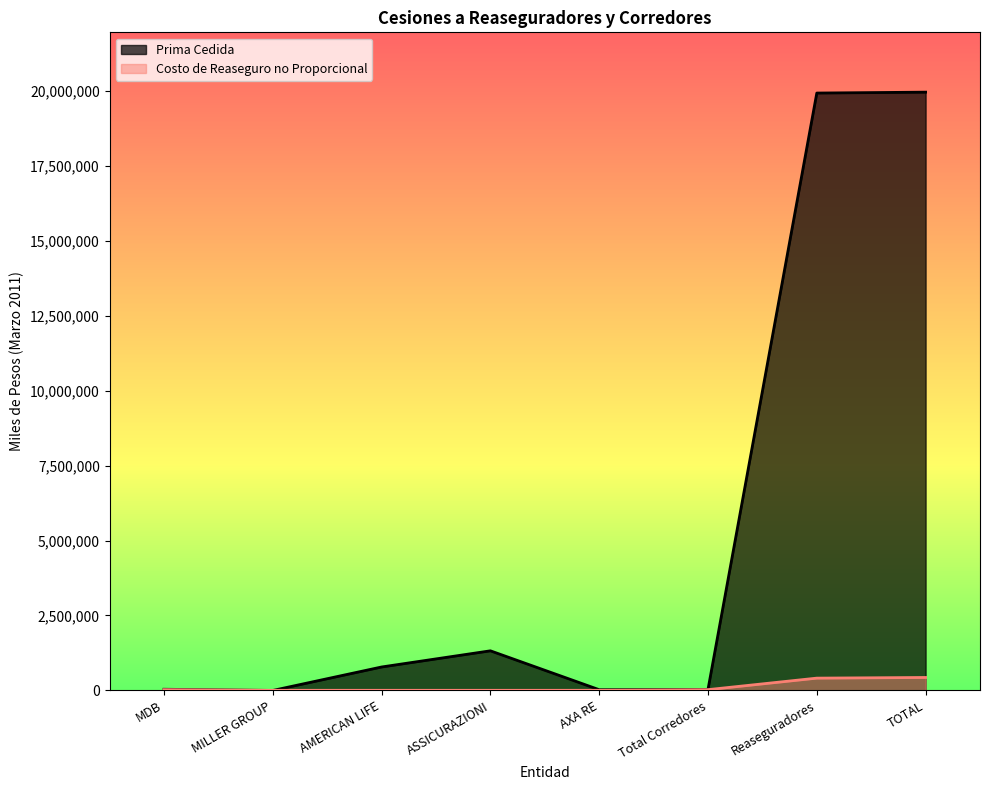

The Prima Cedida series shows 19937841 at Reaseguradores. True or false?

True